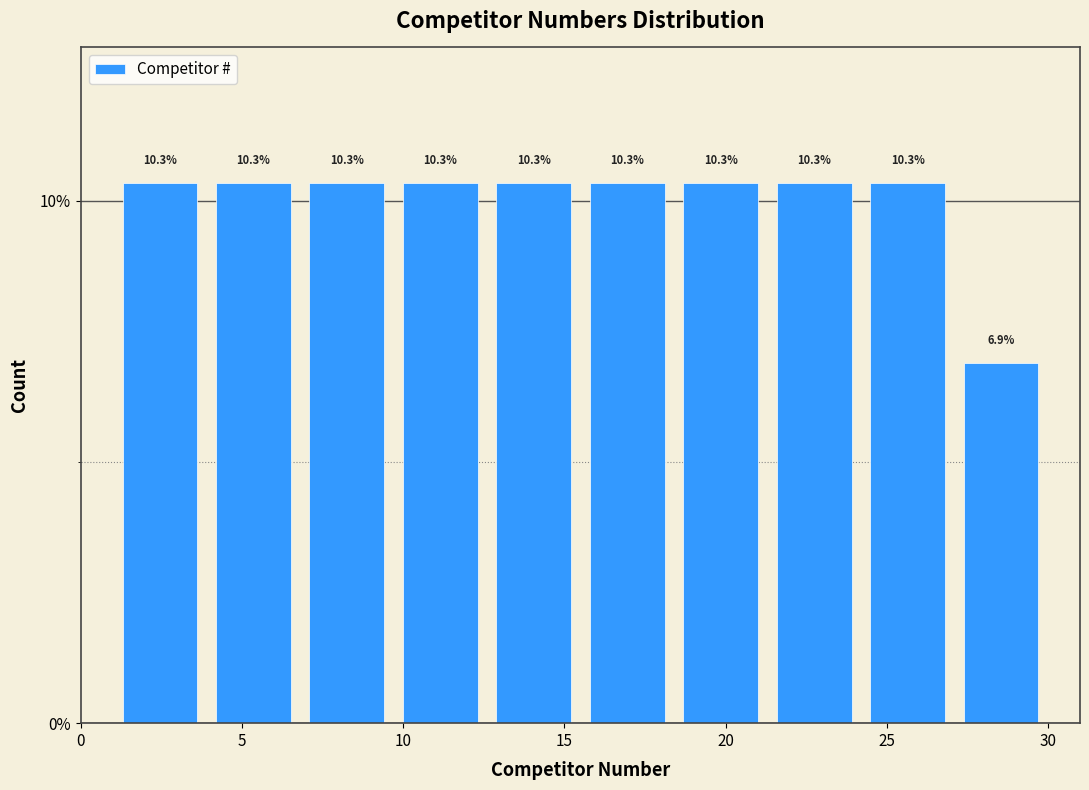

Reading left to right, list every bar in this chart as the range it spans on the x-axis followed by its height. The bar edges are not printed on the chart, so give them approximately, as read against the axis.

1.0 to 3.9: 10.3
3.9 to 6.8: 10.3
6.8 to 9.7: 10.3
9.7 to 12.6: 10.3
12.6 to 15.5: 10.3
15.5 to 18.4: 10.3
18.4 to 21.3: 10.3
21.3 to 24.2: 10.3
24.2 to 27.1: 10.3
27.1 to 30.0: 6.9